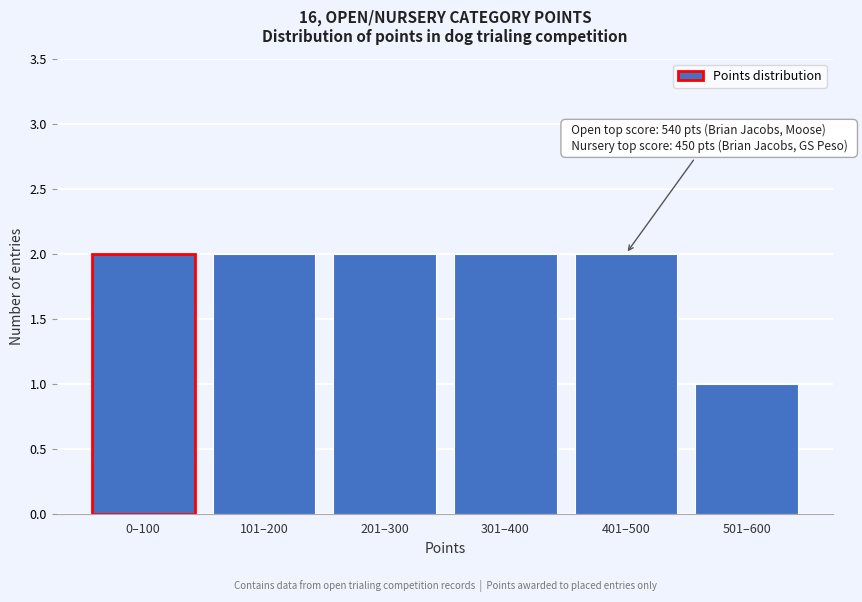

Reading left to right, extract all data points from this chart.

2	2	2	2	2	1